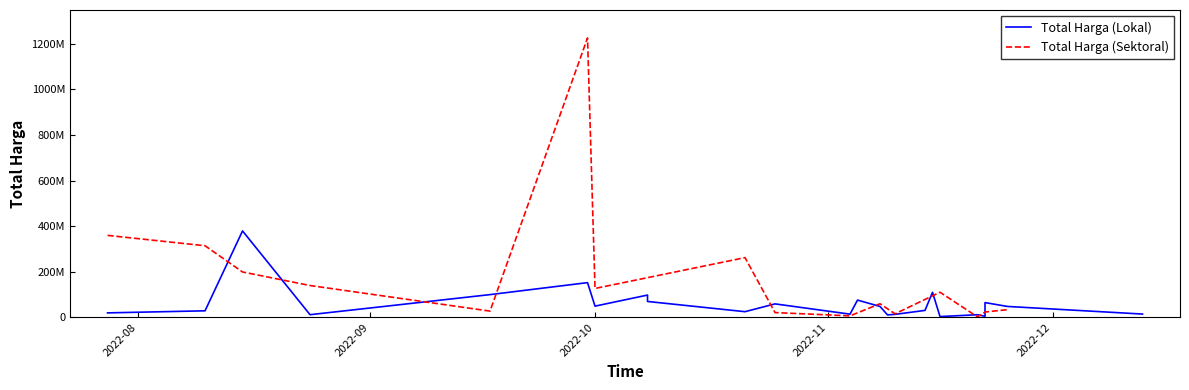

At which category is the sum across all series the highest?

2022-09-30